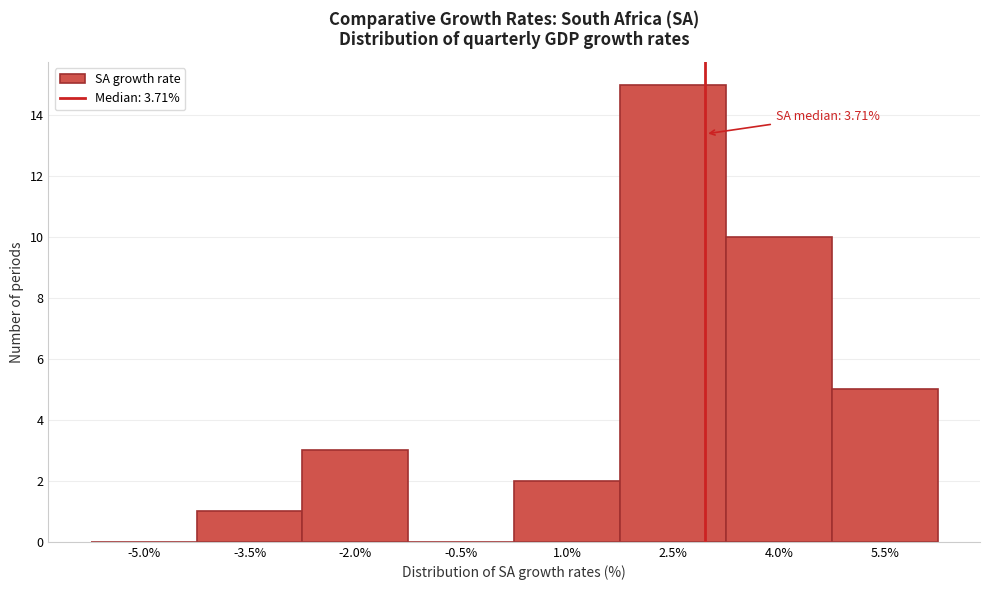

Reading left to right, list all the values displayed in this chart.

-5.0%=0	-3.5%=1	-2.0%=3	-0.5%=0	1.0%=2	2.5%=15	4.0%=10	5.5%=5